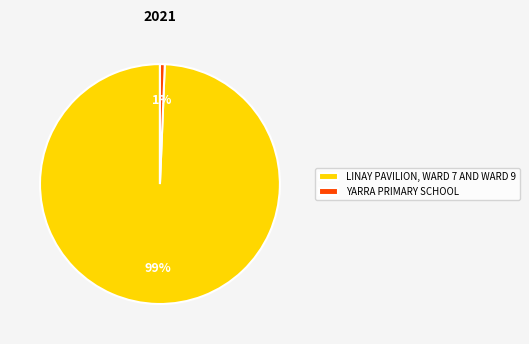

To the nearest percent, what is the combined percentage of LINAY PAVILION, WARD 7 AND WARD 9 and YARRA PRIMARY SCHOOL?

100%